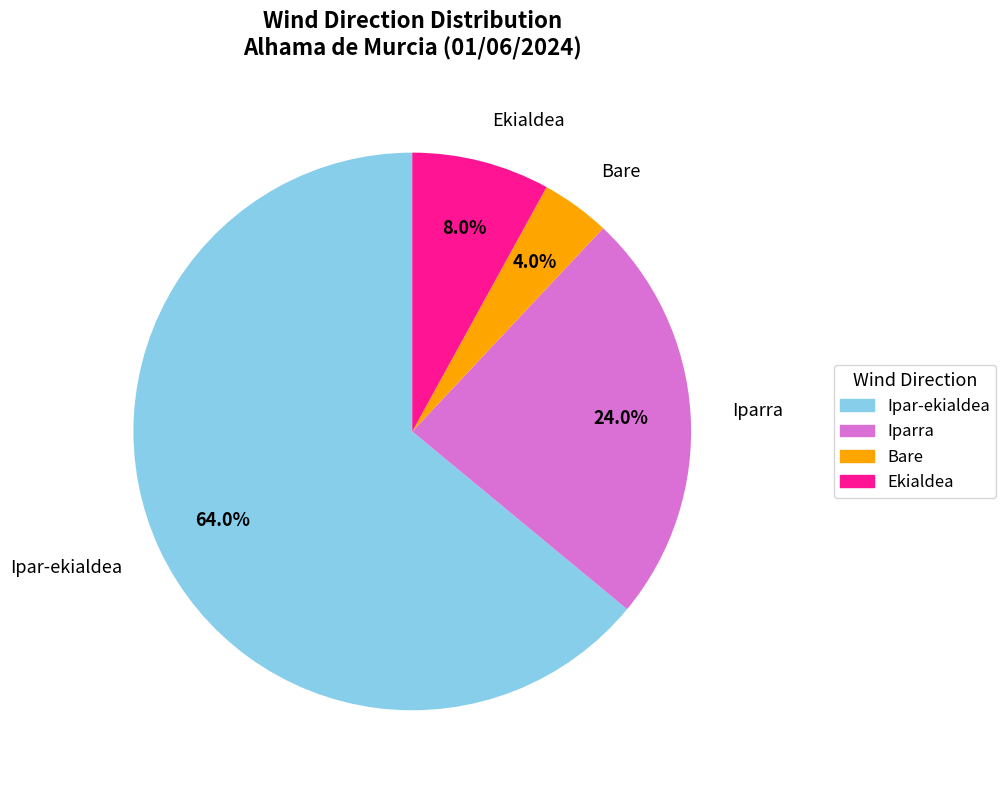

The Ipar-ekialdea slice represents 9% of the pie. True or false?

False